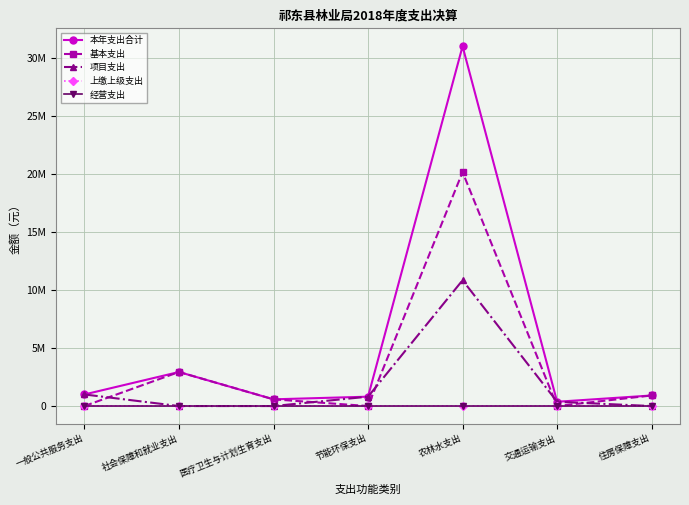

Does the chart have visible grid lines?

Yes